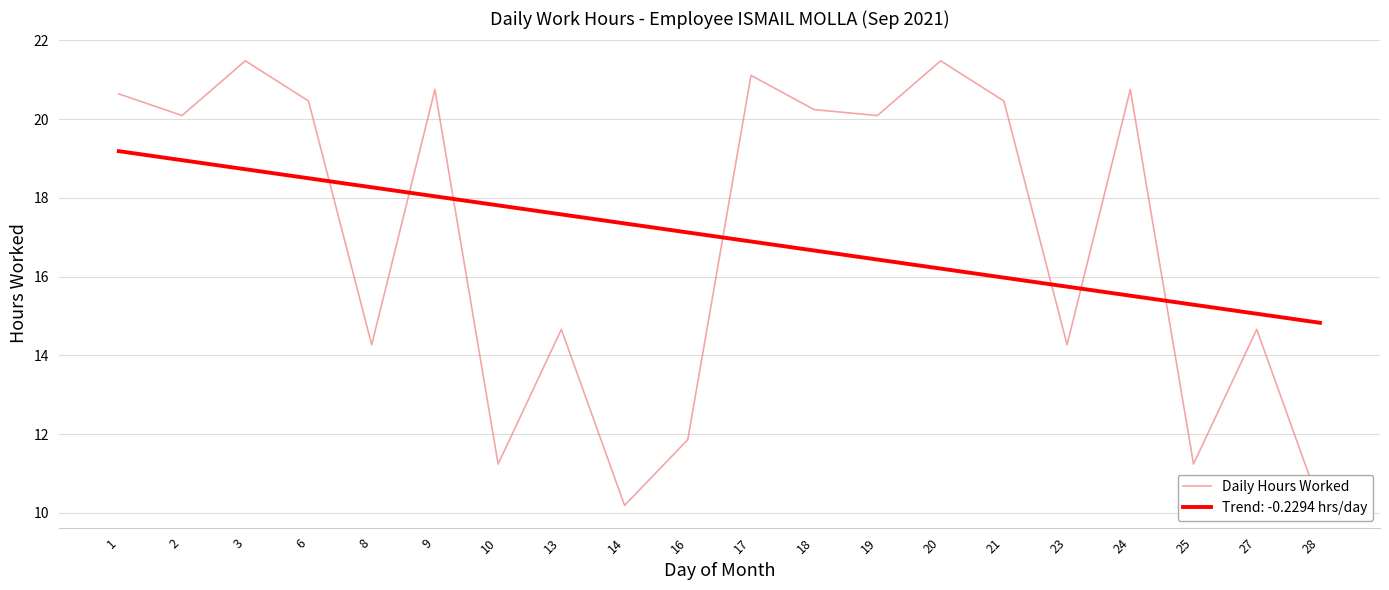

List the labels in order of value, smallest first.

14, 28, 10, 25, 16, 8, 23, 13, 27, 2, 19, 18, 6, 21, 1, 9, 24, 17, 3, 20